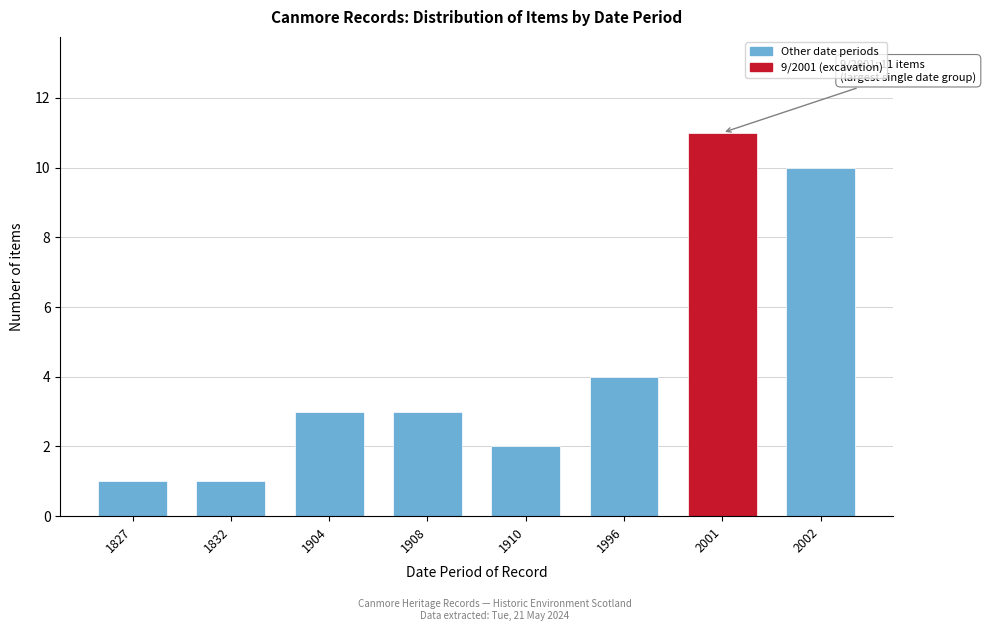

Reading left to right, transcribe all the data shown in this chart.

1827=1	1832=1	1904=3	1908=3	1910=2	1996=4	2001=11	2002=10